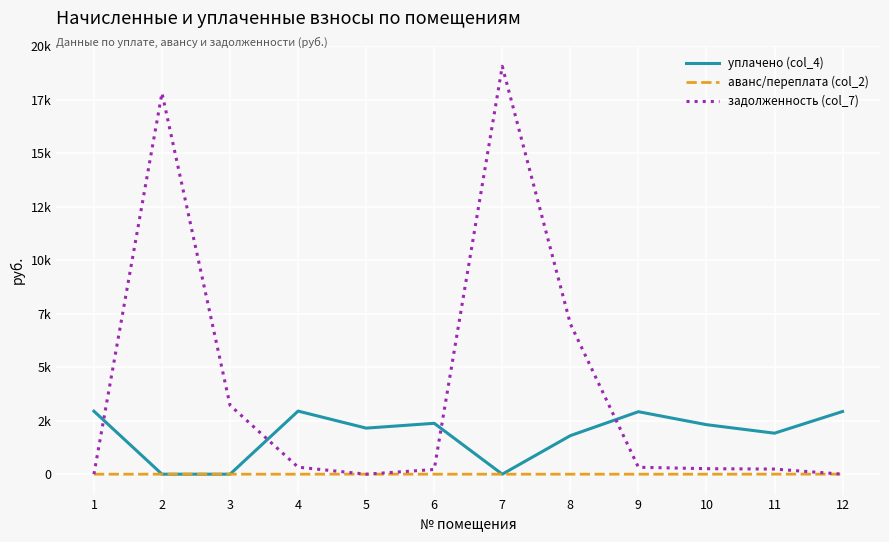

List the labels in order of уплачено (col_4) value, largest first.

4, 1, 12, 9, 6, 10, 5, 11, 8, 2, 3, 7